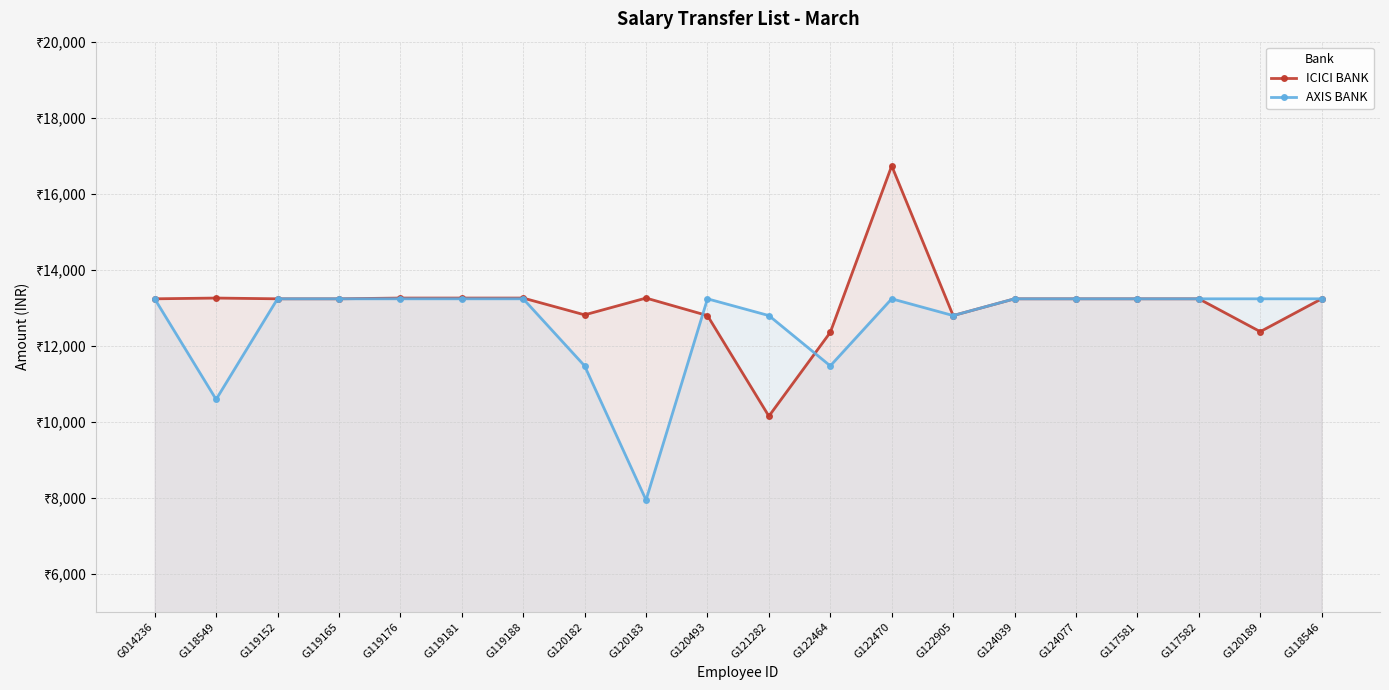

Where do AXIS BANK and ICICI BANK first cross each other?

G120183 and G120493